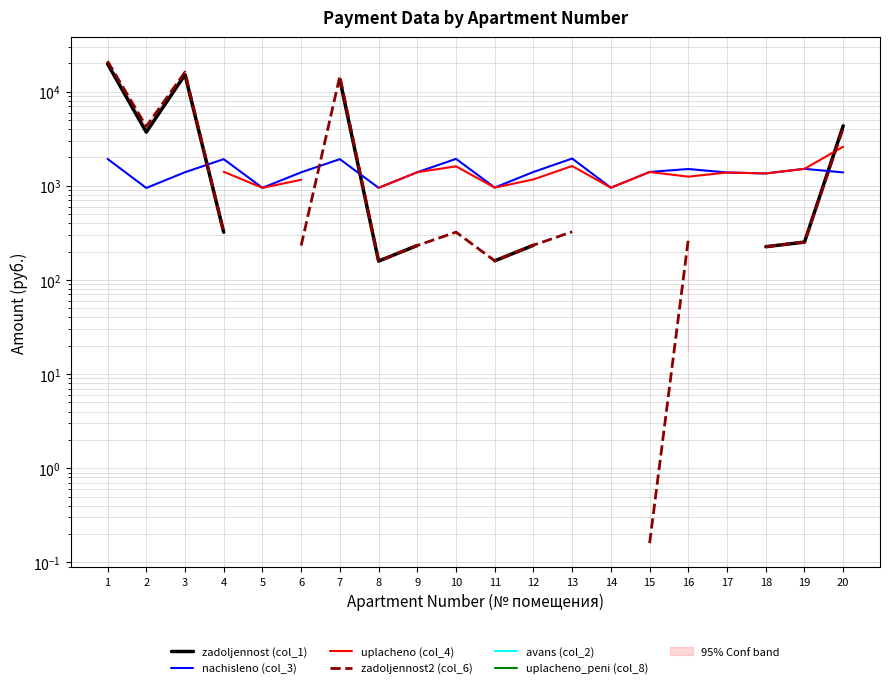

Which series has the widest spread of values?

zadoljennost2 (col_6)